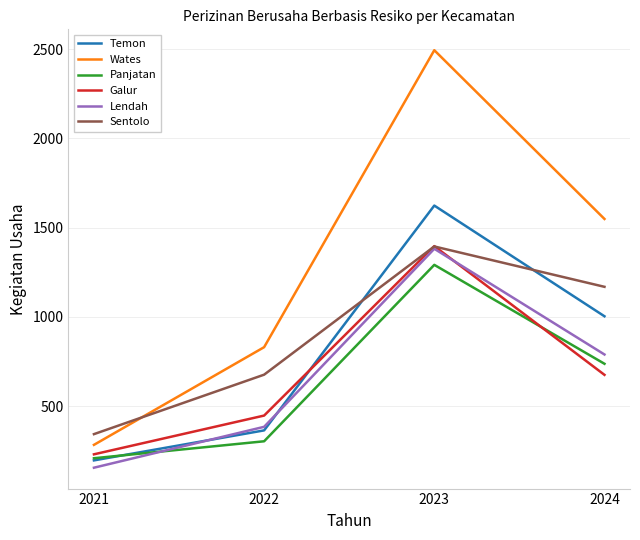

At which category is the sum across all series the highest?

2023